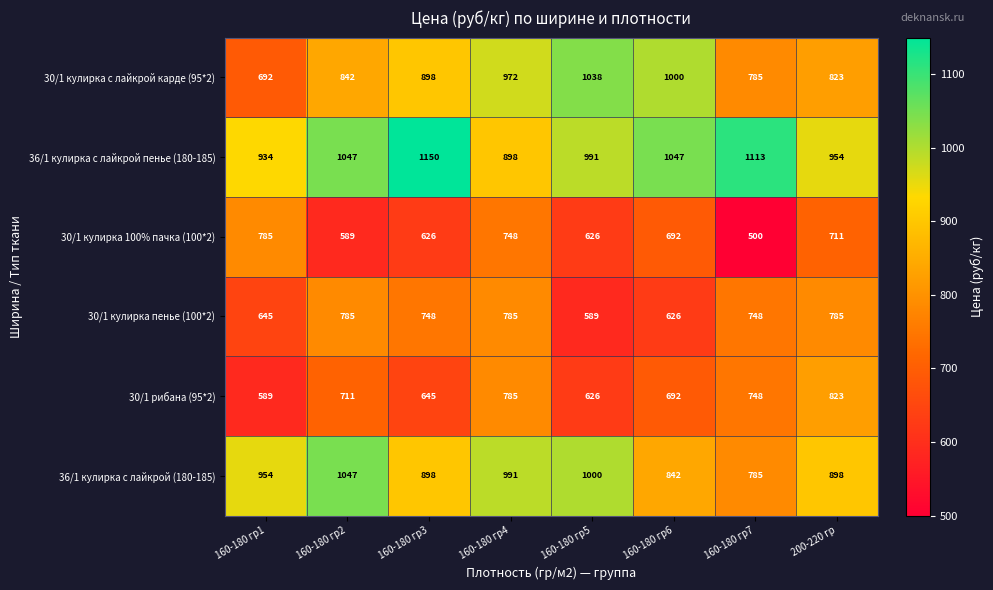

The 36/1 кулирка с лайкрой (180-185) series shows 1047 at 160-180 гр2. True or false?

True